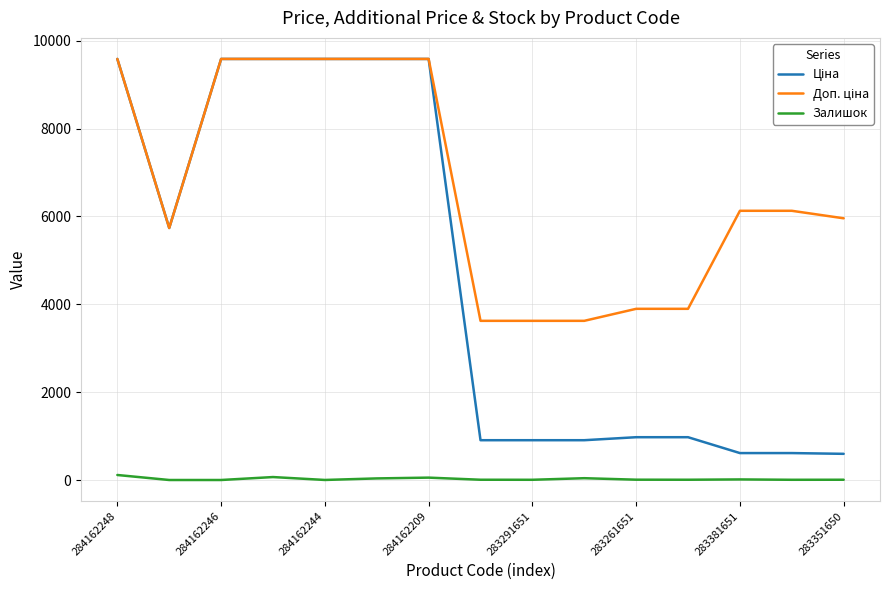

What is the sum of all Залишок values?

361.0